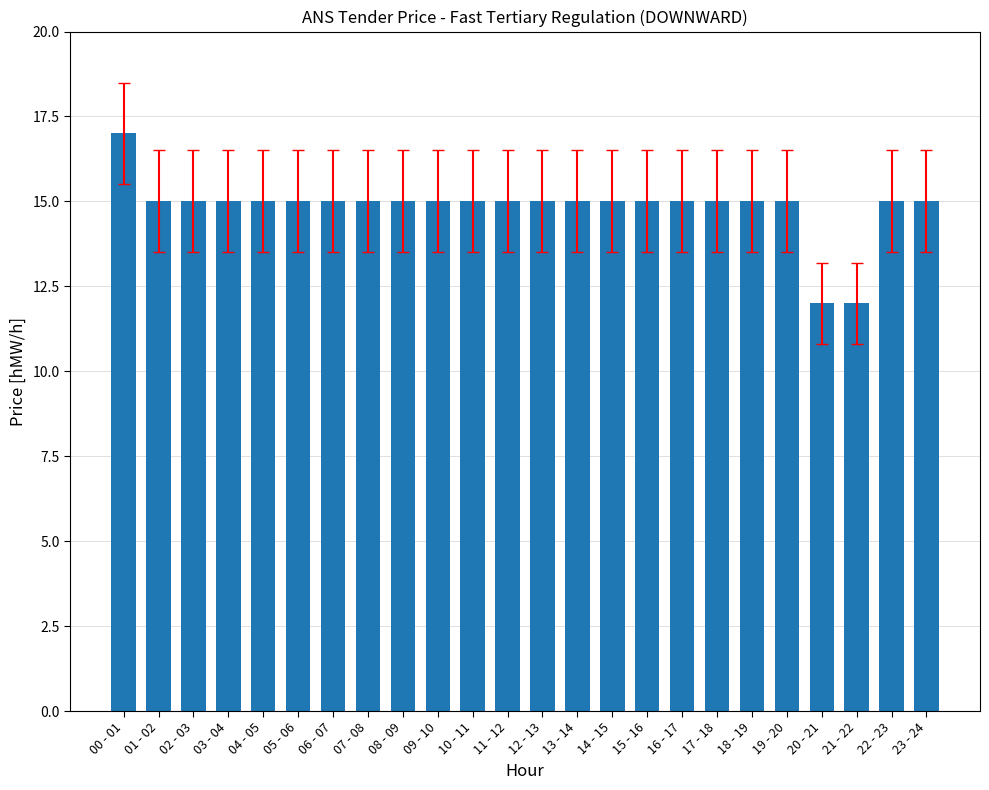

What is the greatest value displayed?

17